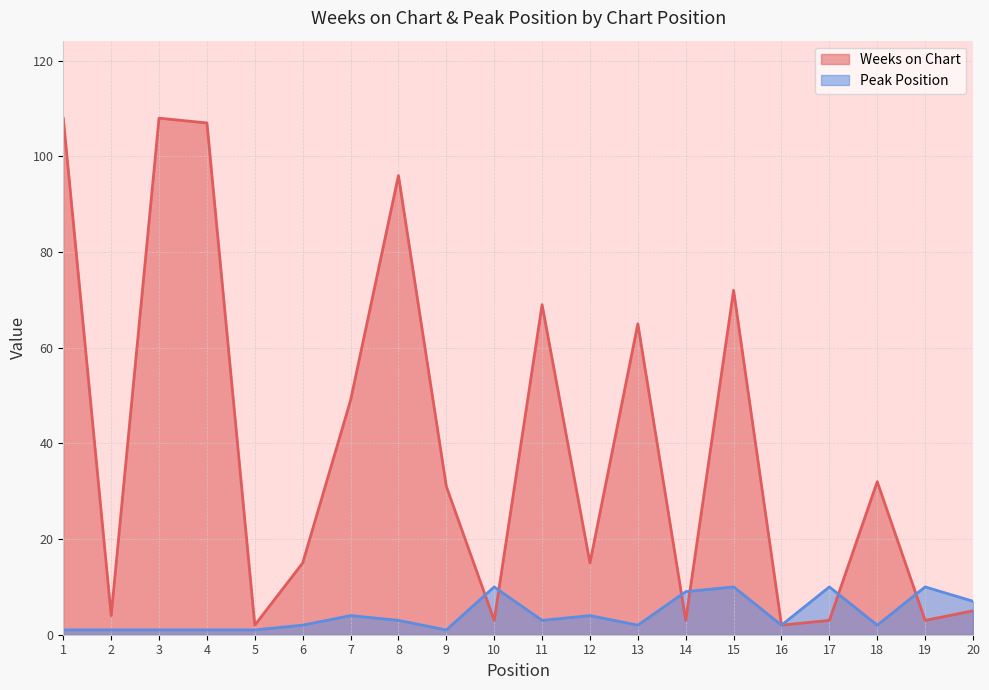

Between 7 and 15, which series saw the biggest shift?

Weeks on Chart